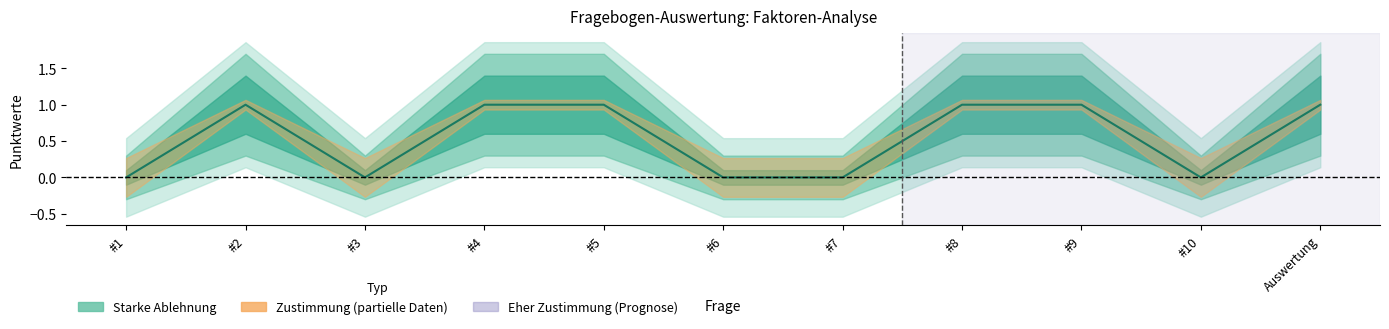

What position from the left is #2?

2